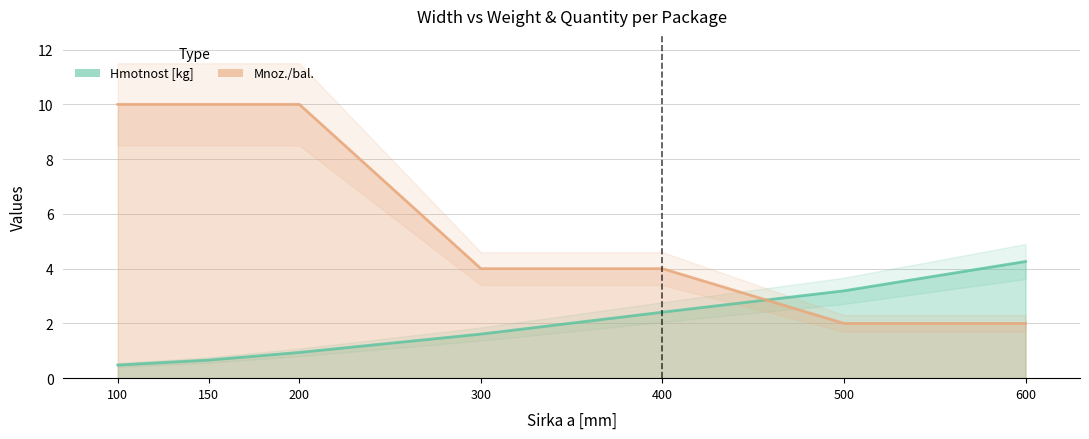

The Hmotnost [kg] series shows 0.4 at 150. True or false?

False